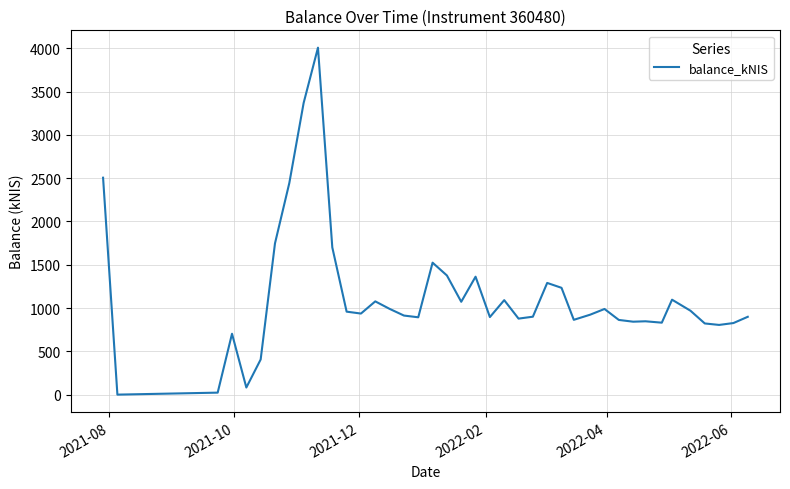

What is the greatest value displayed?

4007.0